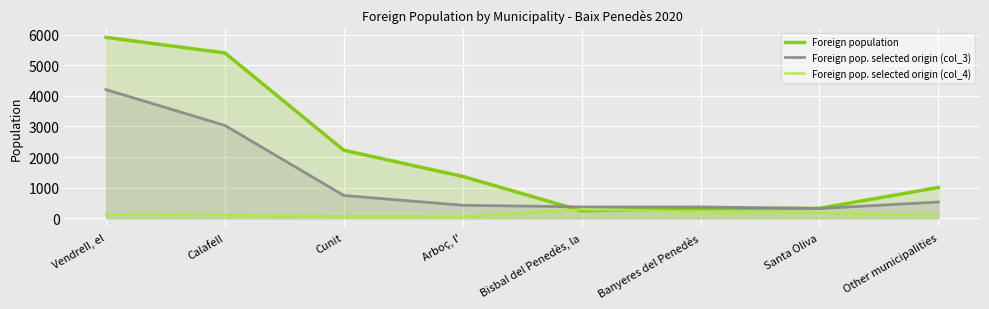

What is the spread (max minus min) of values at Bisbal del Penedès, la?

128